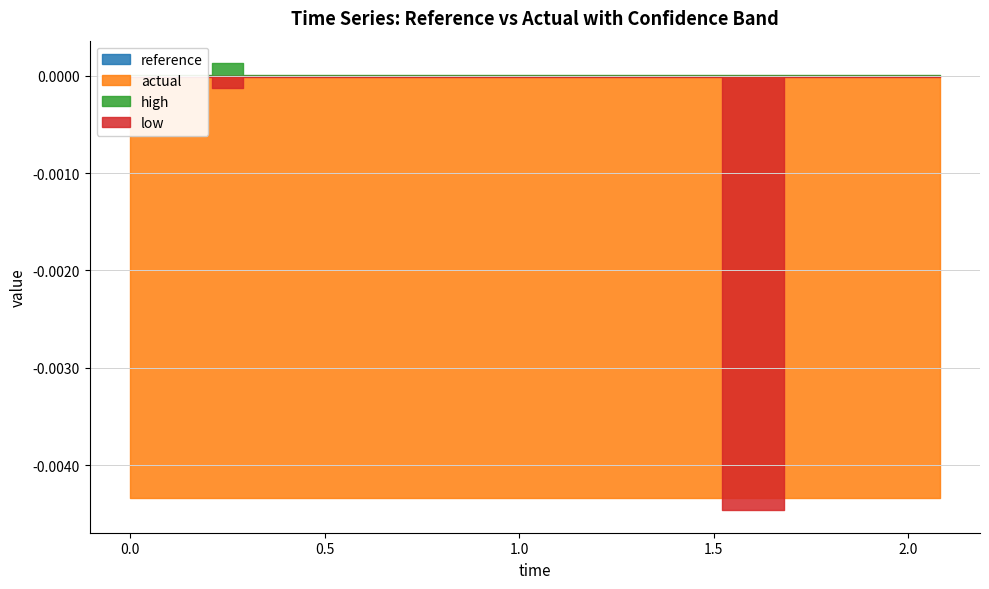

Reading right to left, list all the values displayed in this chart.

reference: 2.08=0.0	1.92=0.0	1.76=0.0	1.6=0.0	1.44=0.0	1.28=0.0	1.12=0.0	0.96=0.0	0.8=0.0	0.64=0.0	0.48=0.0	0.32=0.0	0.258927635223372=0.0	0.16=0.0	0.0=0.0
actual: 2.08=-0.0	1.92=-0.0	1.76=-0.0	1.6=-0.0	1.44=-0.0	1.28=-0.0	1.12=-0.0	0.96=-0.0	0.8=-0.0	0.64=-0.0	0.48=-0.0	0.32=-0.0	0.258927635223372=-0.0	0.16=-0.0	0.0=-0.0
high: 2.08=0.0	1.92=0.0	1.76=0.0	1.6=0.0	1.44=0.0	1.28=0.0	1.12=0.0	0.96=0.0	0.8=0.0	0.64=0.0	0.48=0.0	0.32=0.0	0.258927635223372=0.0	0.16=0.0	0.0=0.0
low: 2.08=-0.0	1.92=-0.0	1.76=-0.0	1.6=-0.0	1.44=-0.0	1.28=-0.0	1.12=-0.0	0.96=-0.0	0.8=-0.0	0.64=-0.0	0.48=-0.0	0.32=-0.0	0.258927635223372=-0.0	0.16=-0.0	0.0=-0.0